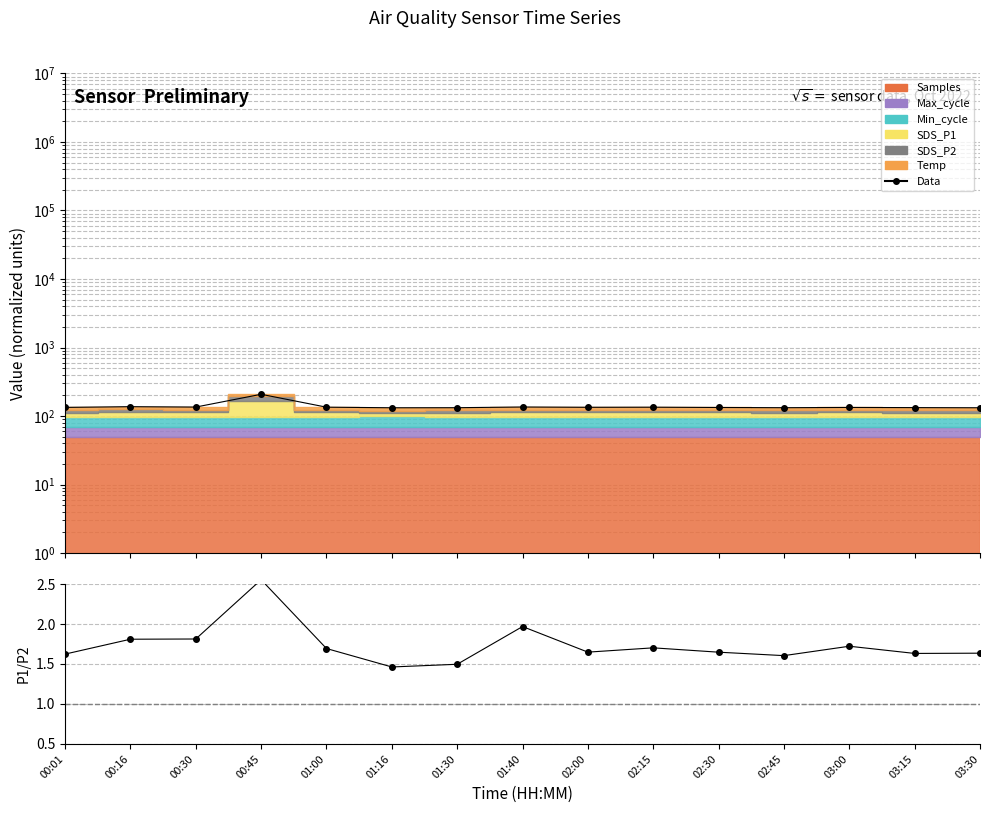

What is the minimum value shown in the chart?

132.2